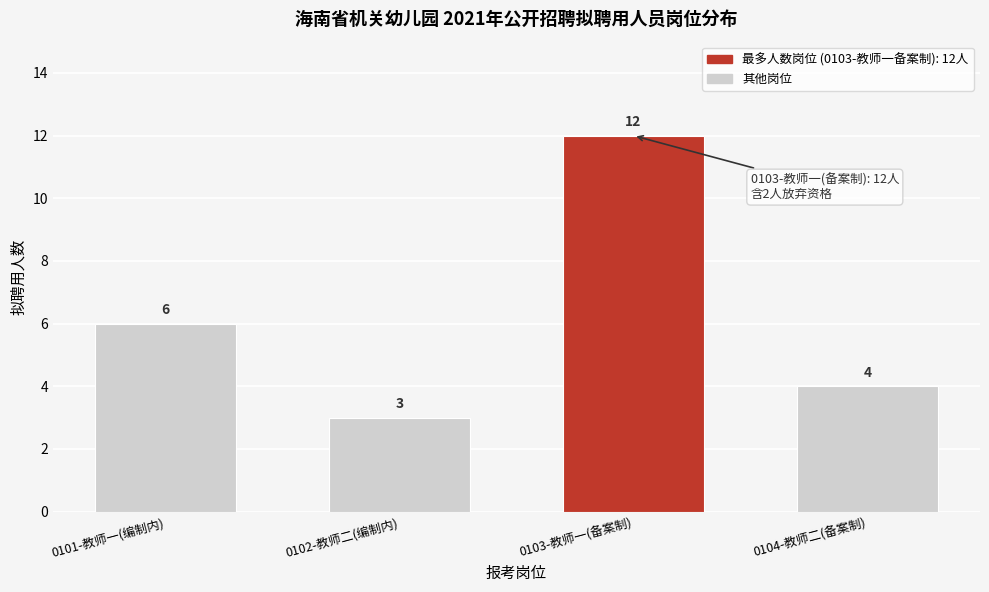

Reading left to right, what are all the values shown in this chart?

0101-教师一(编制内)=6	0102-教师二(编制内)=3	0103-教师一(备案制)=12	0104-教师二(备案制)=4